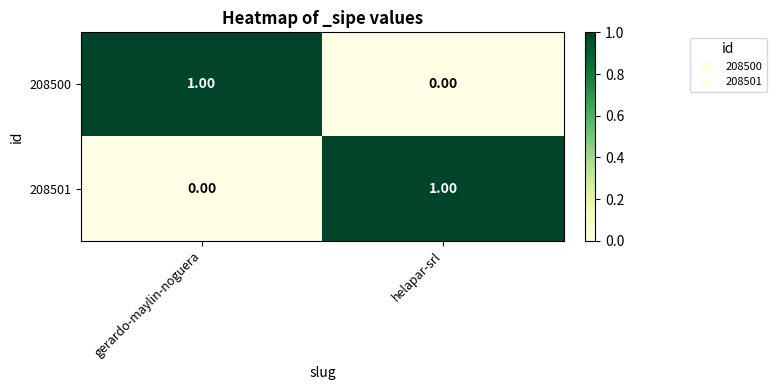

List the labels in order of 208501 value, smallest first.

gerardo-maylin-noguera, helapar-srl